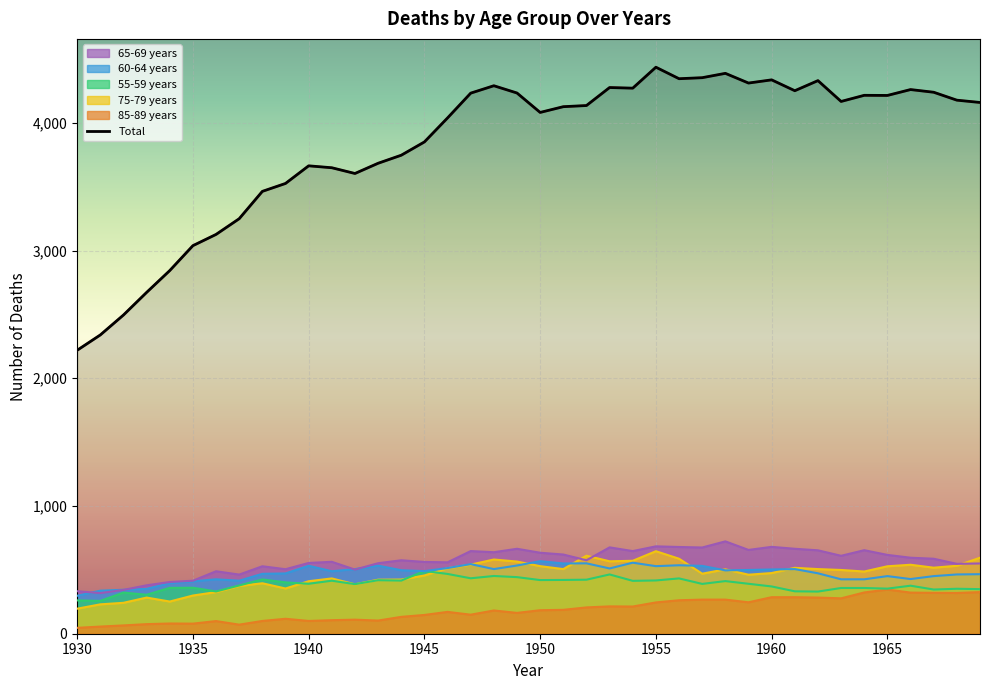

What is the value of the 60-64 years point at the 3rd from the left?

344